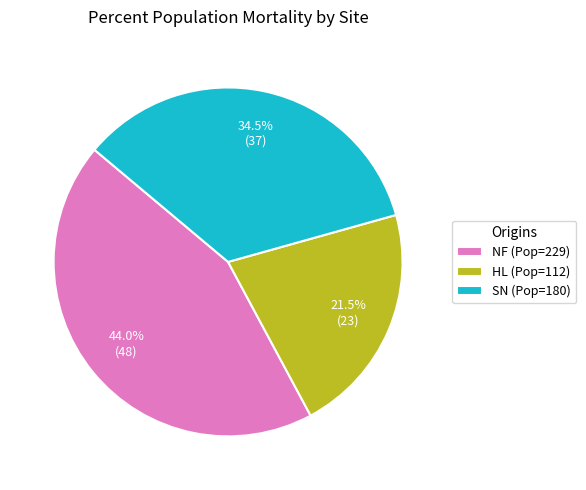

Do NF (Pop=229) and SN (Pop=180) together represent more than half of the pie?

Yes